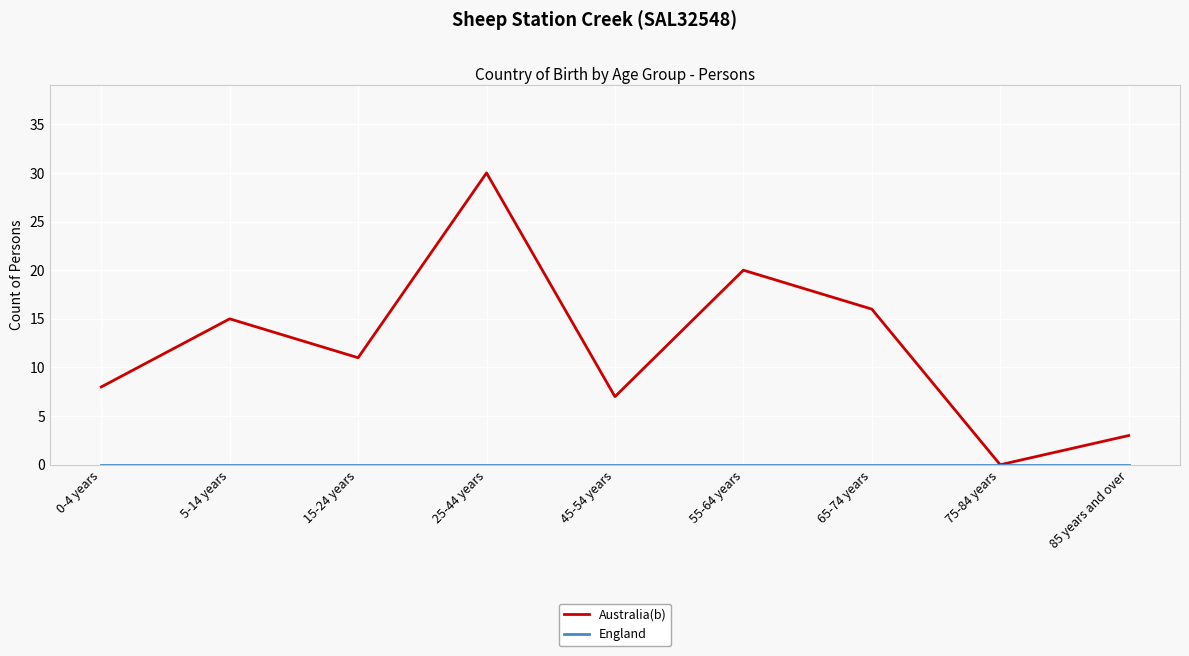

How many positive values does the Australia(b) series have?

8